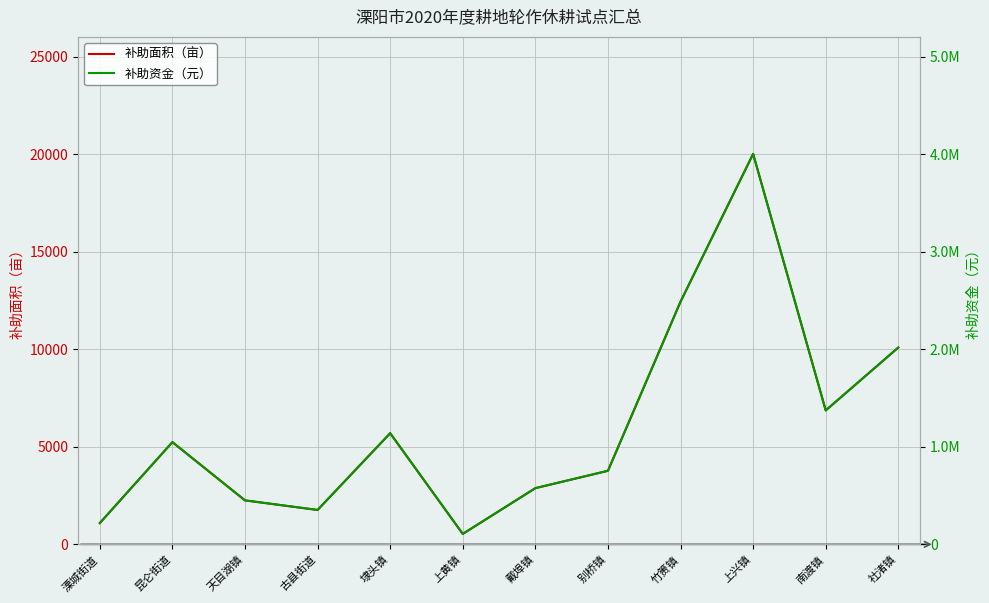

Is it true that 补助面积（亩） equals 3823.2 at 天目湖镇?

False